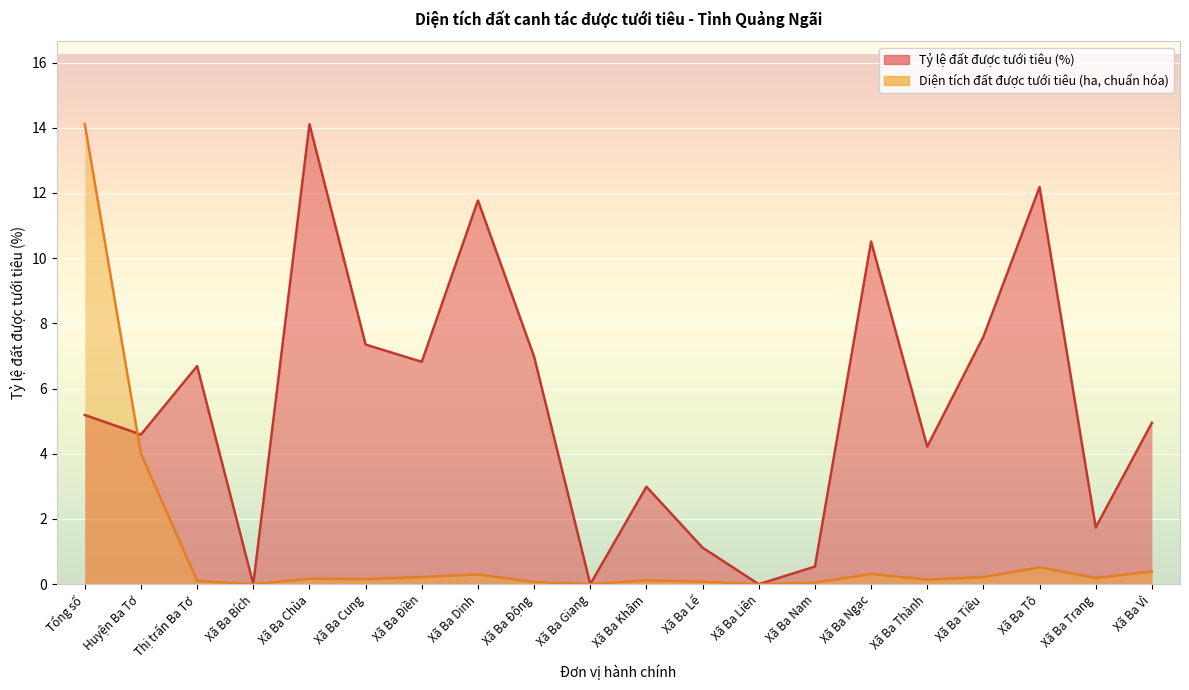

Between Xã Ba Khâm and Huyện Ba Tơ, which is larger?

Huyện Ba Tơ